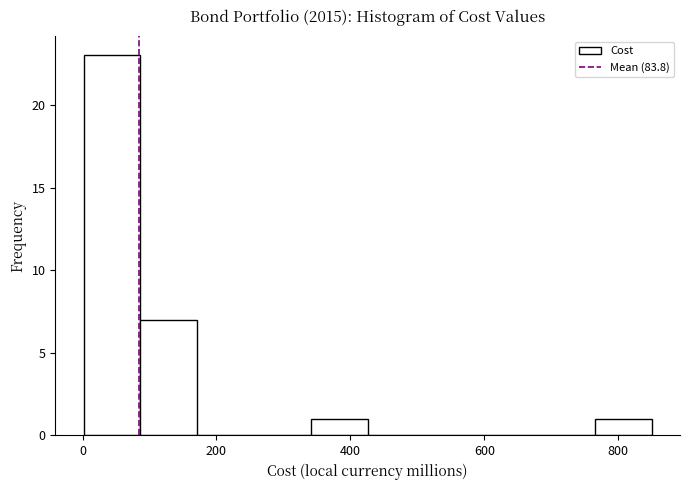

Over which range of the x-axis is the bar tallest?

0 to 80